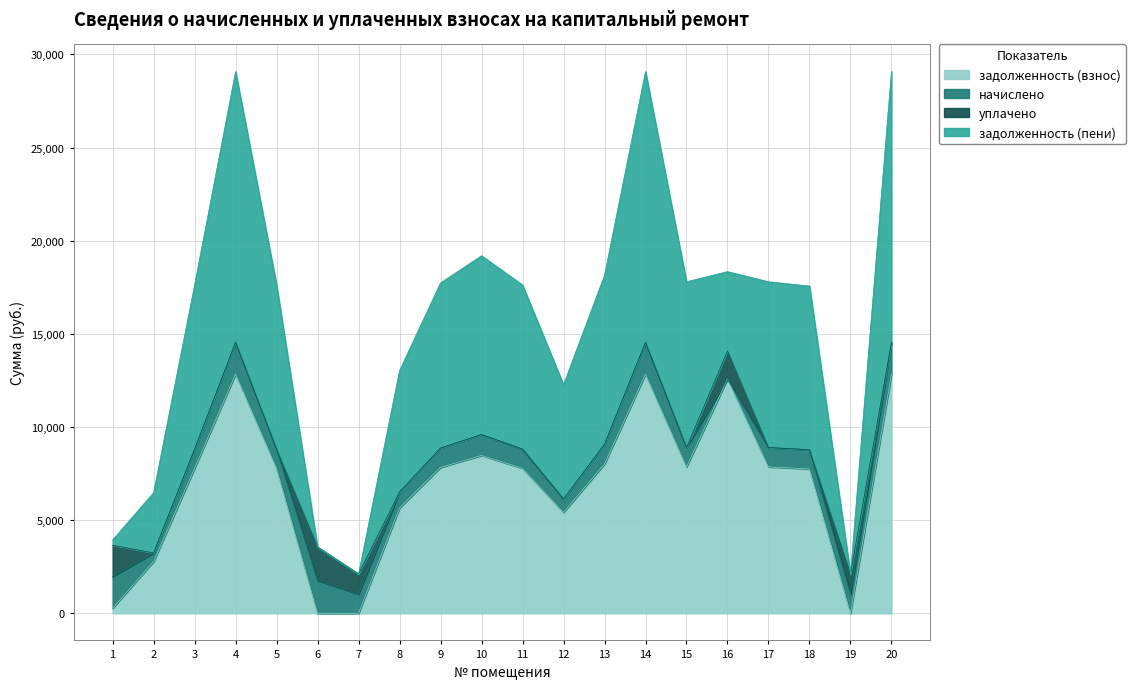

What is the highest value of the задолженность (взнос) series?

12840.0